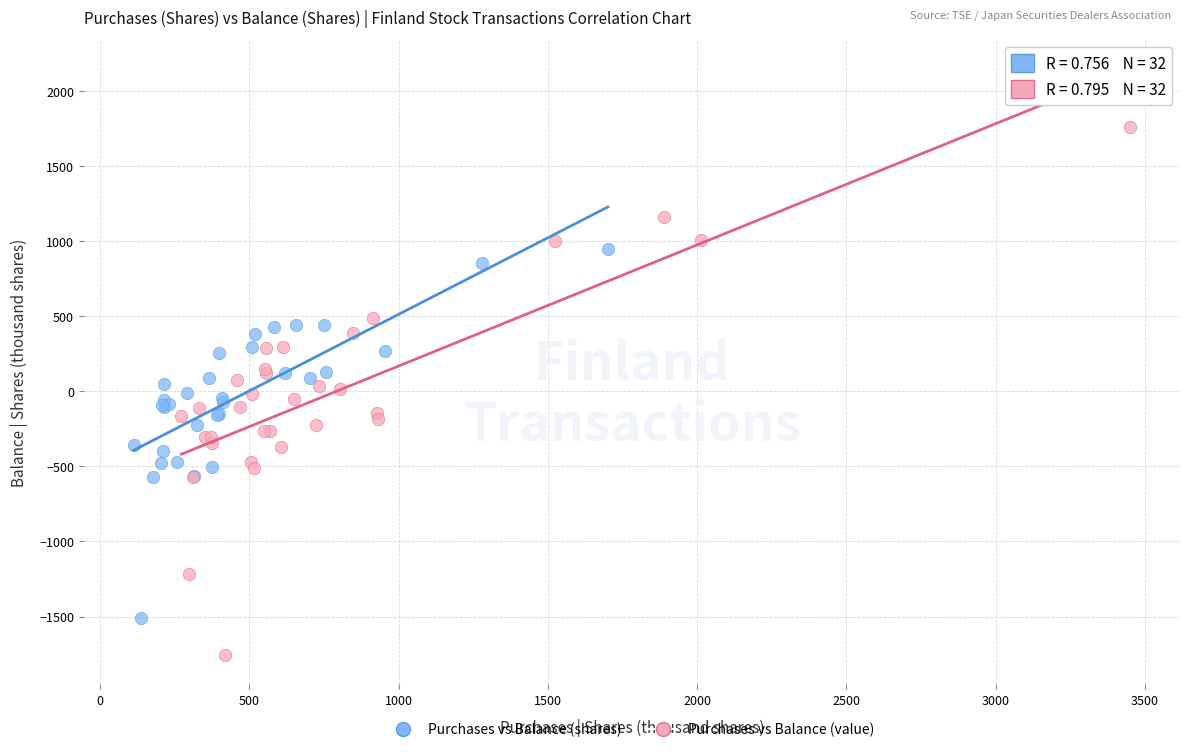

Which series contains the highest Y value?

Purchases vs Balance (value)